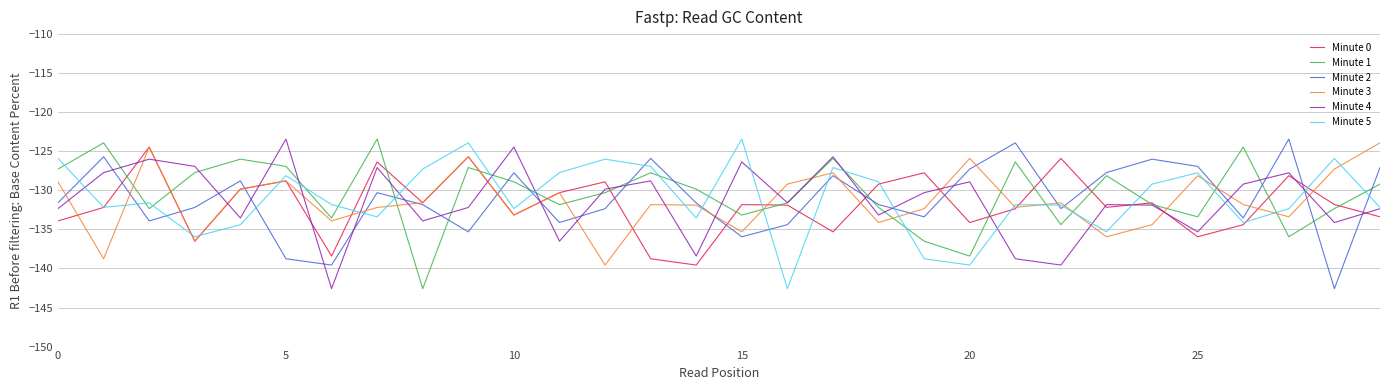

True or false: Minute 1 and Minute 5 intersect in this chart.

True